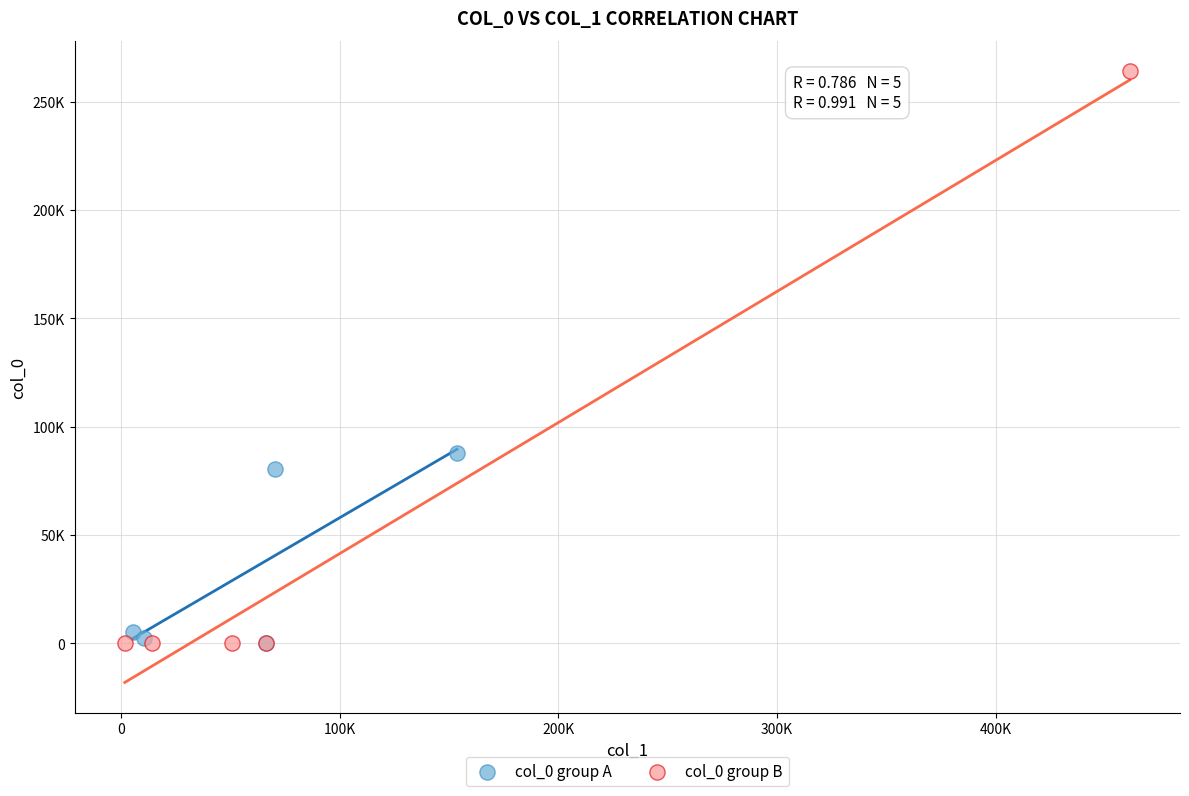

Which series contains the highest Y value?

col_0 group B